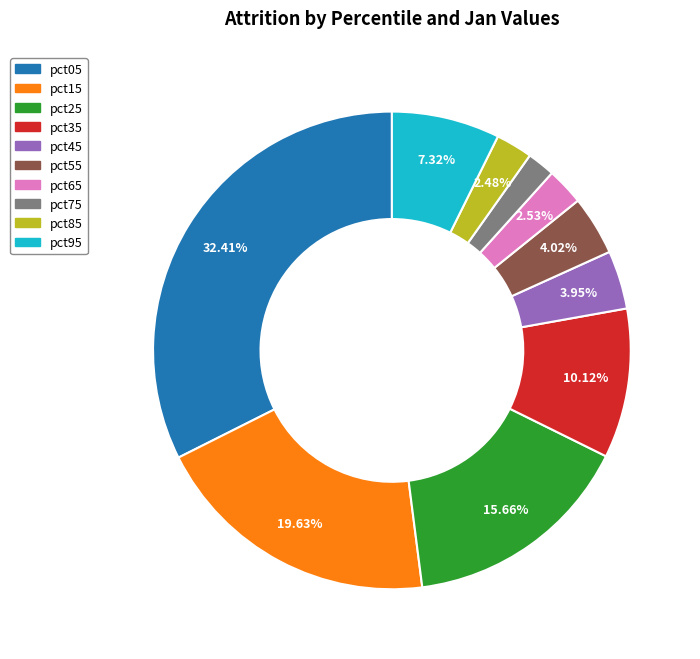

What is the ratio of the value at pct15 to the value at pct05?

0.6